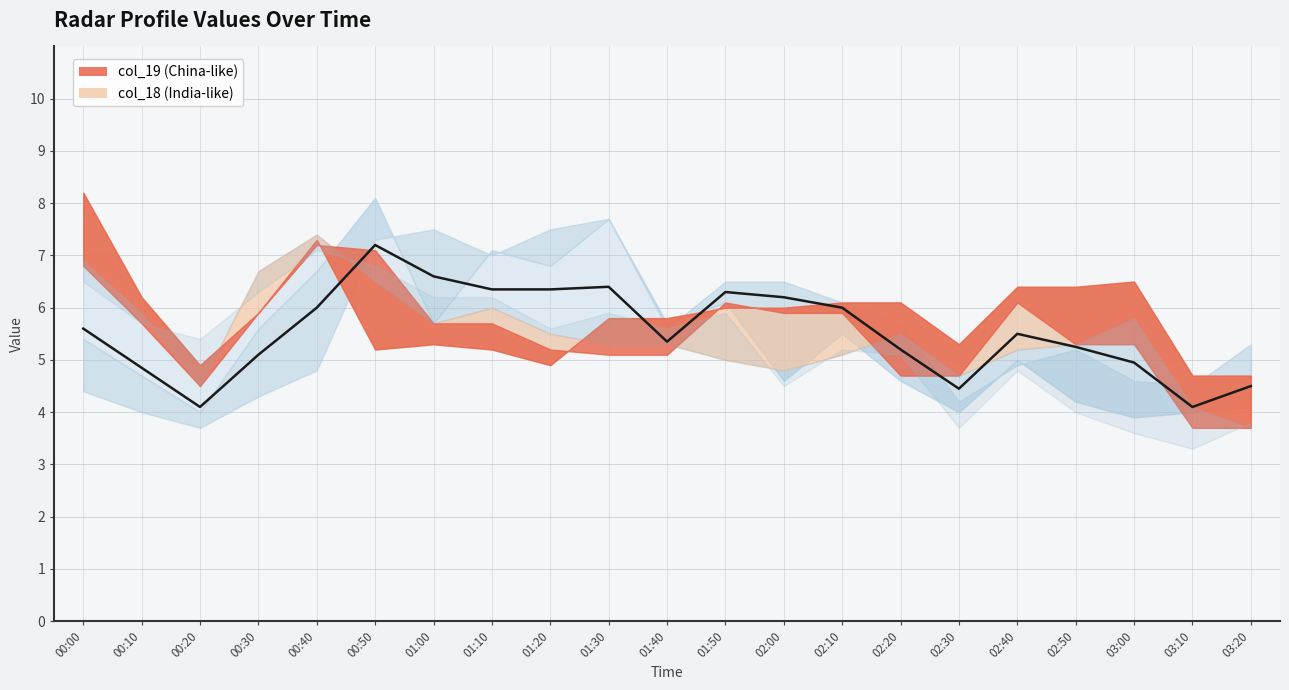

What is the sum of the values at 01:40 and 02:50?

10.6